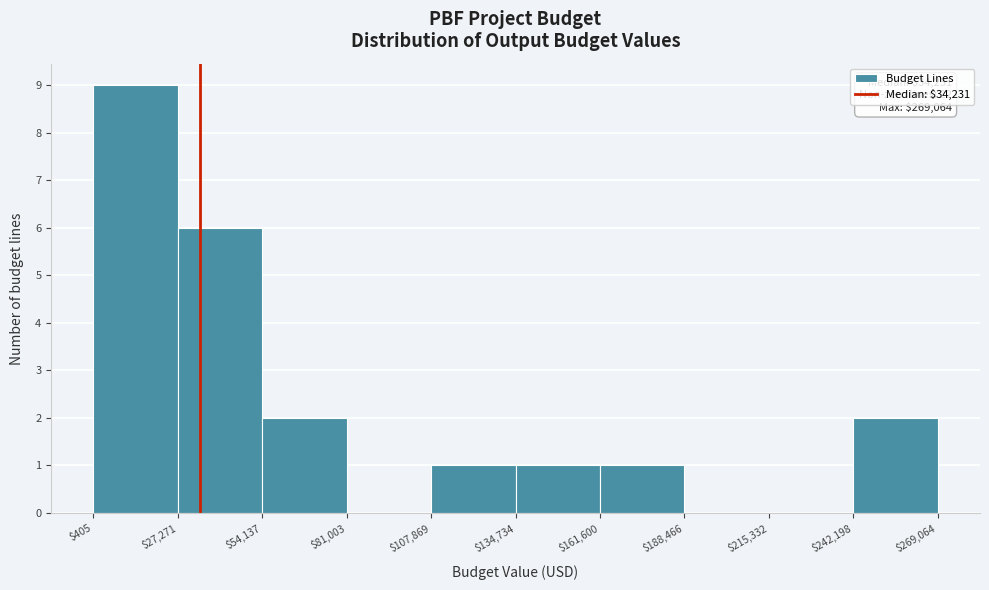

Which range on the x-axis has the tallest bar?

$405 to $27,271